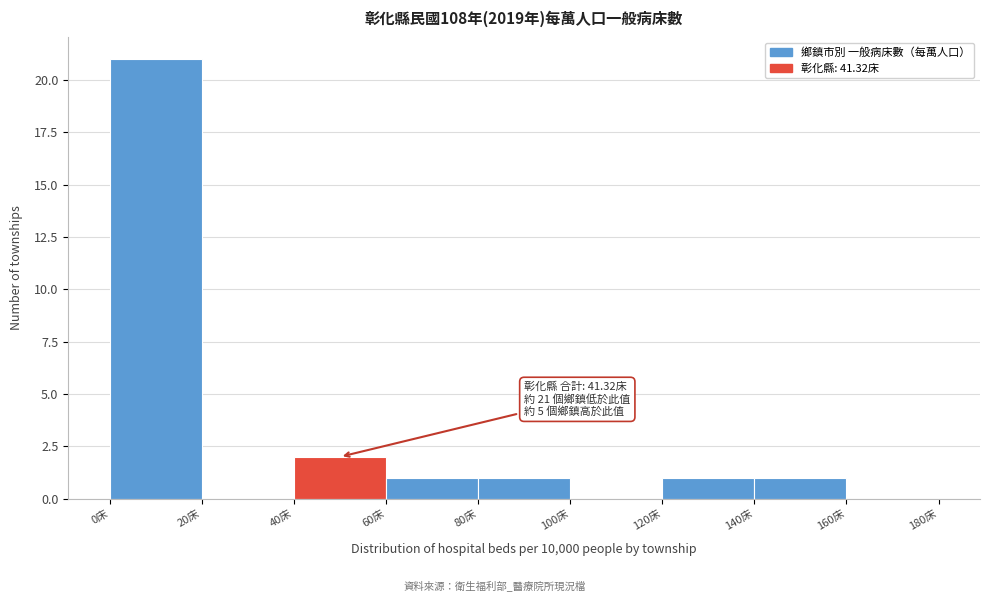

Over which range of the x-axis is the bar tallest?

0 to 20